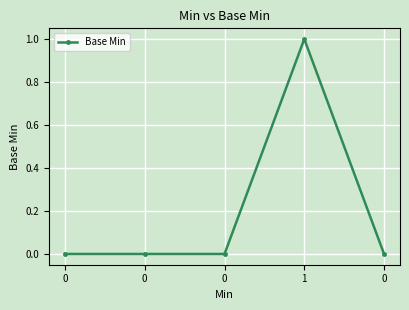

How many lines are shown in the chart?

1